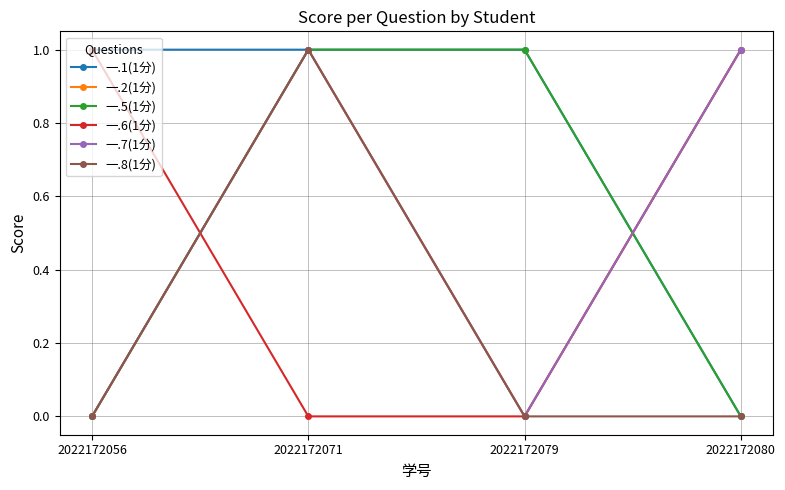

Which has a higher value, 2022172071 or 2022172080?

2022172071